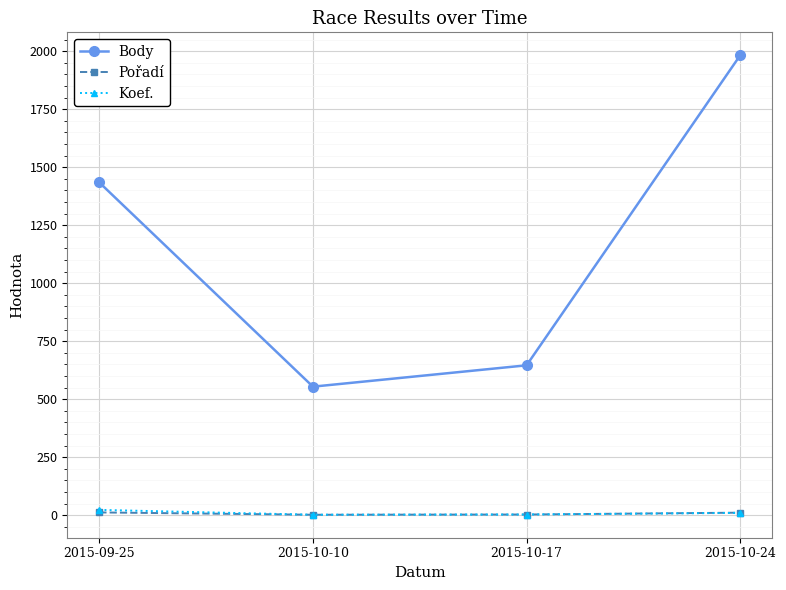

Which category has the highest value in the Body series?

2015-10-24